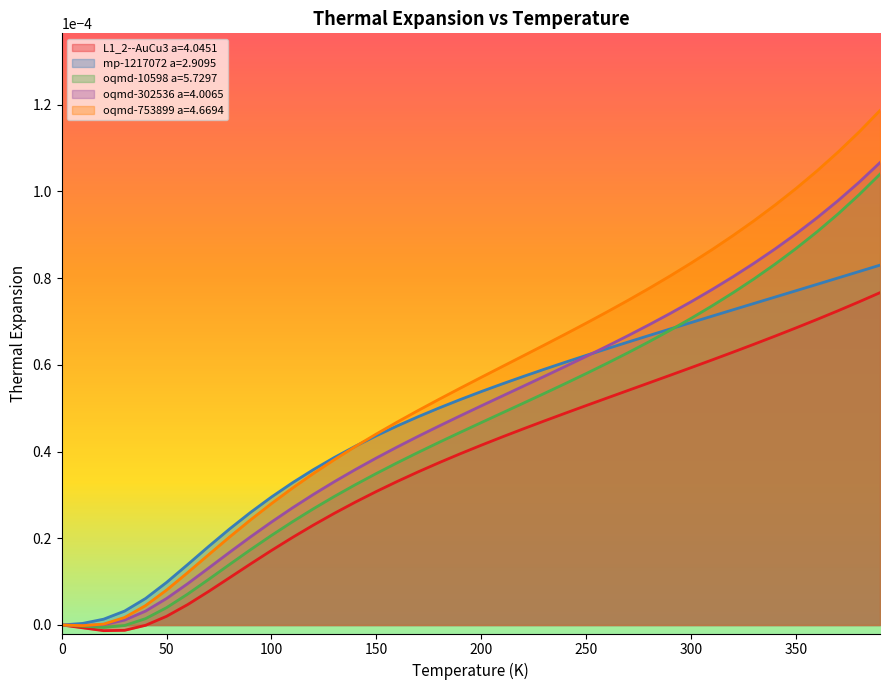

Is it true that oqmd-10598 a=5.7297 equals 0.0 at 0?

False